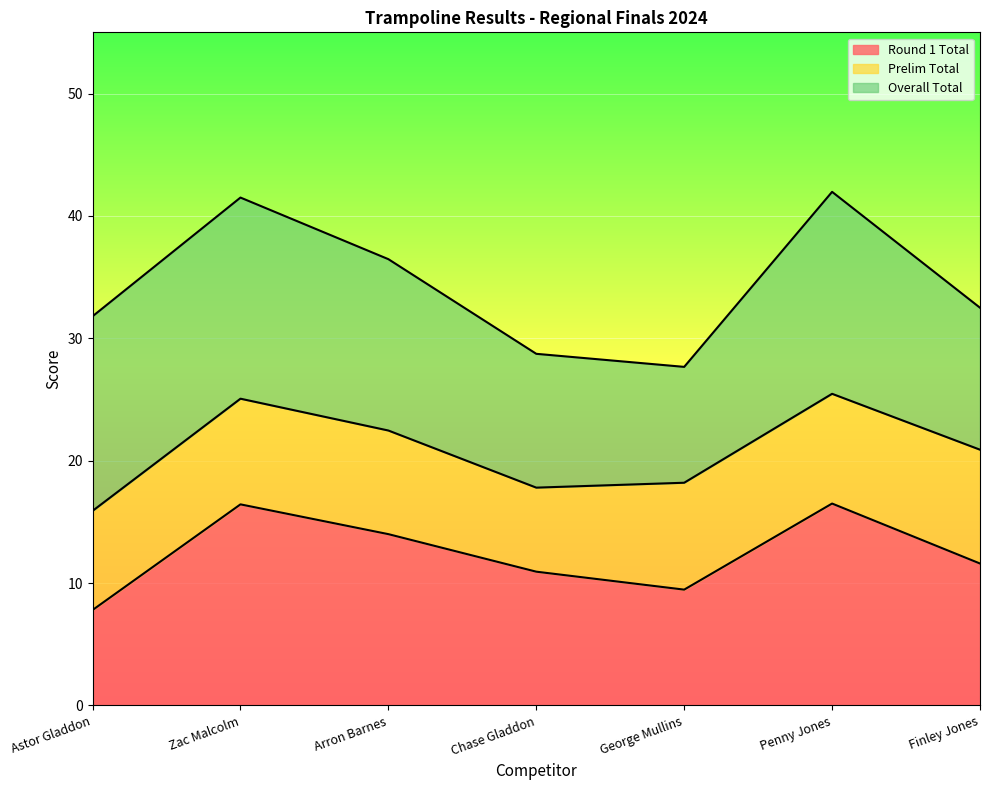

Rank the series at Arron Barnes from lowest to highest value.

Prelim Total, Round 1 Total, Overall Total